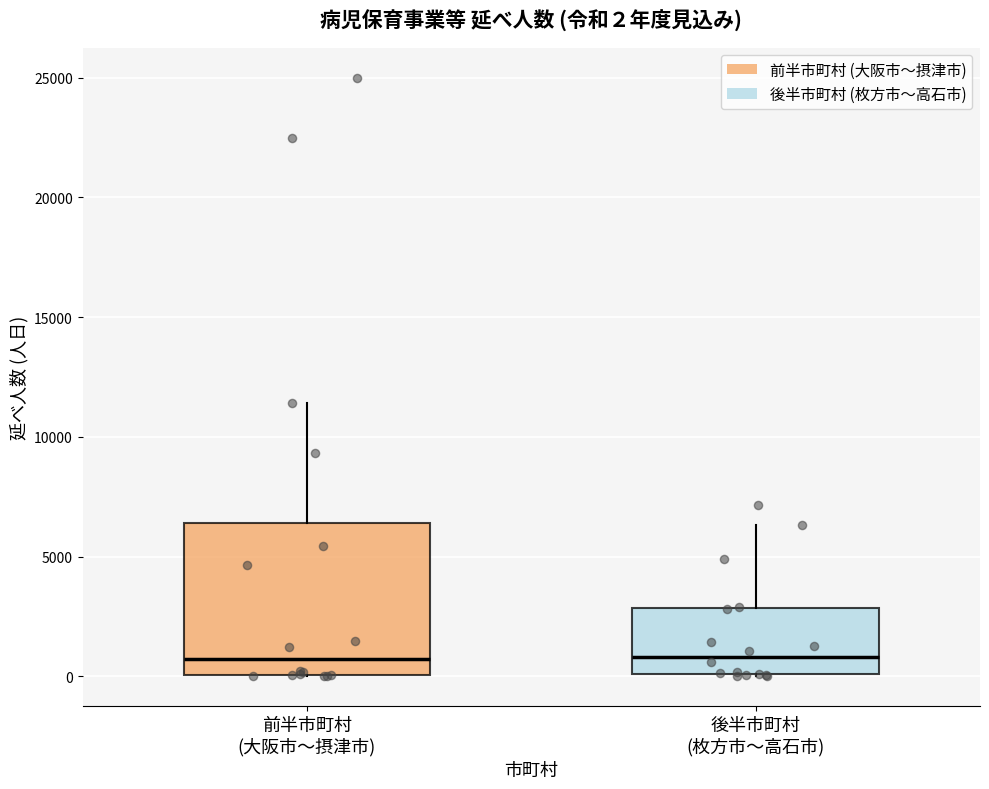

Which box is the tallest, from its lower edge to its upper edge?

前半市町村 (大阪市〜摂津市)